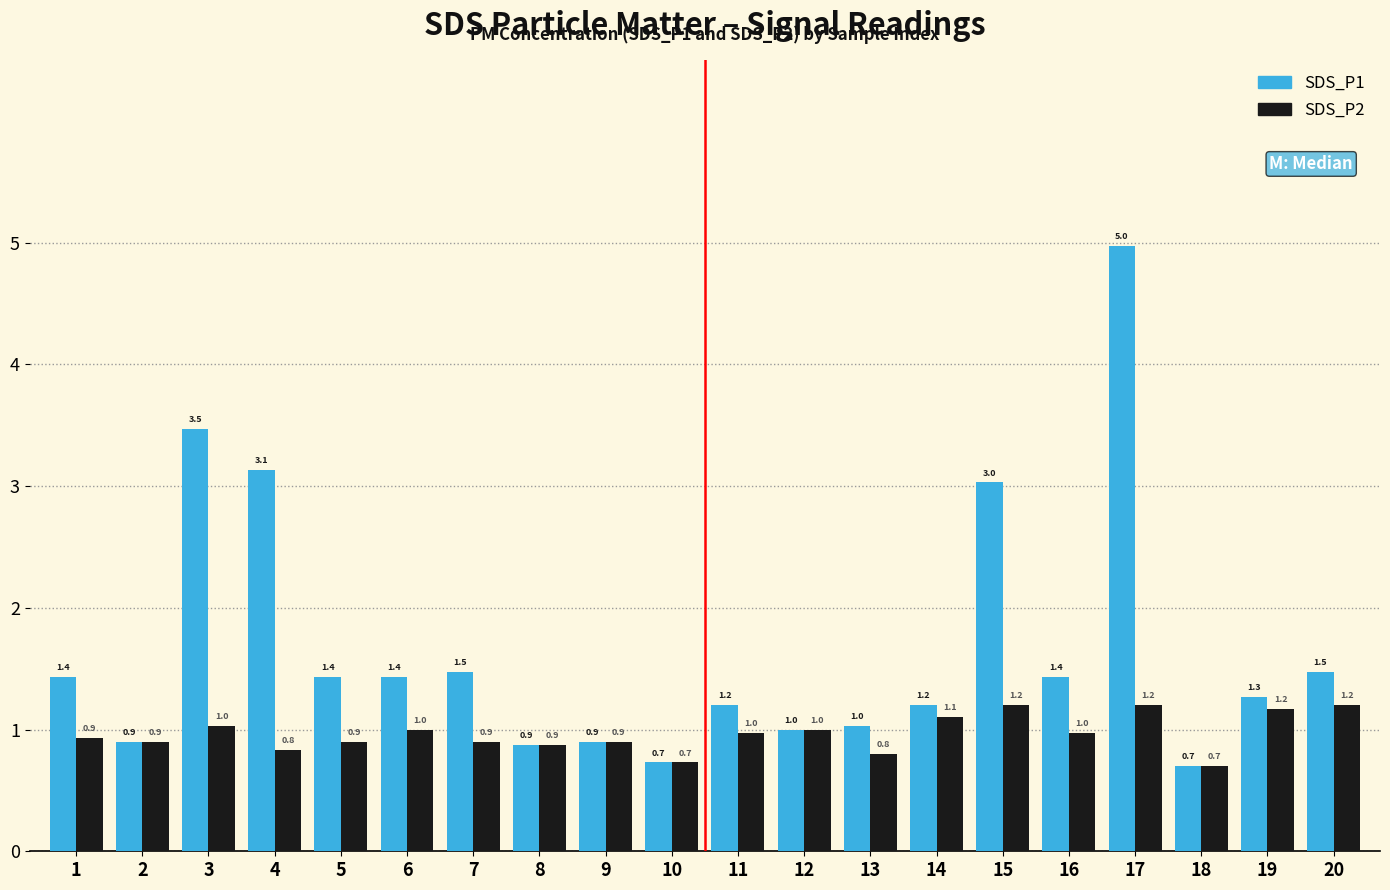

What is the value of the SDS_P1 bar at the 15th from the left?

3.0